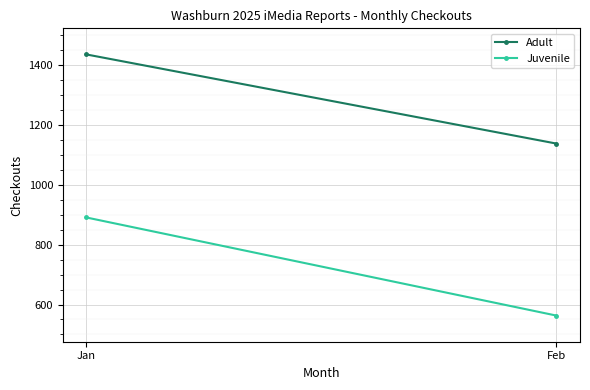

Reading left to right, what are all the values shown in this chart?

Adult: 1436	1138
Juvenile: 891	563